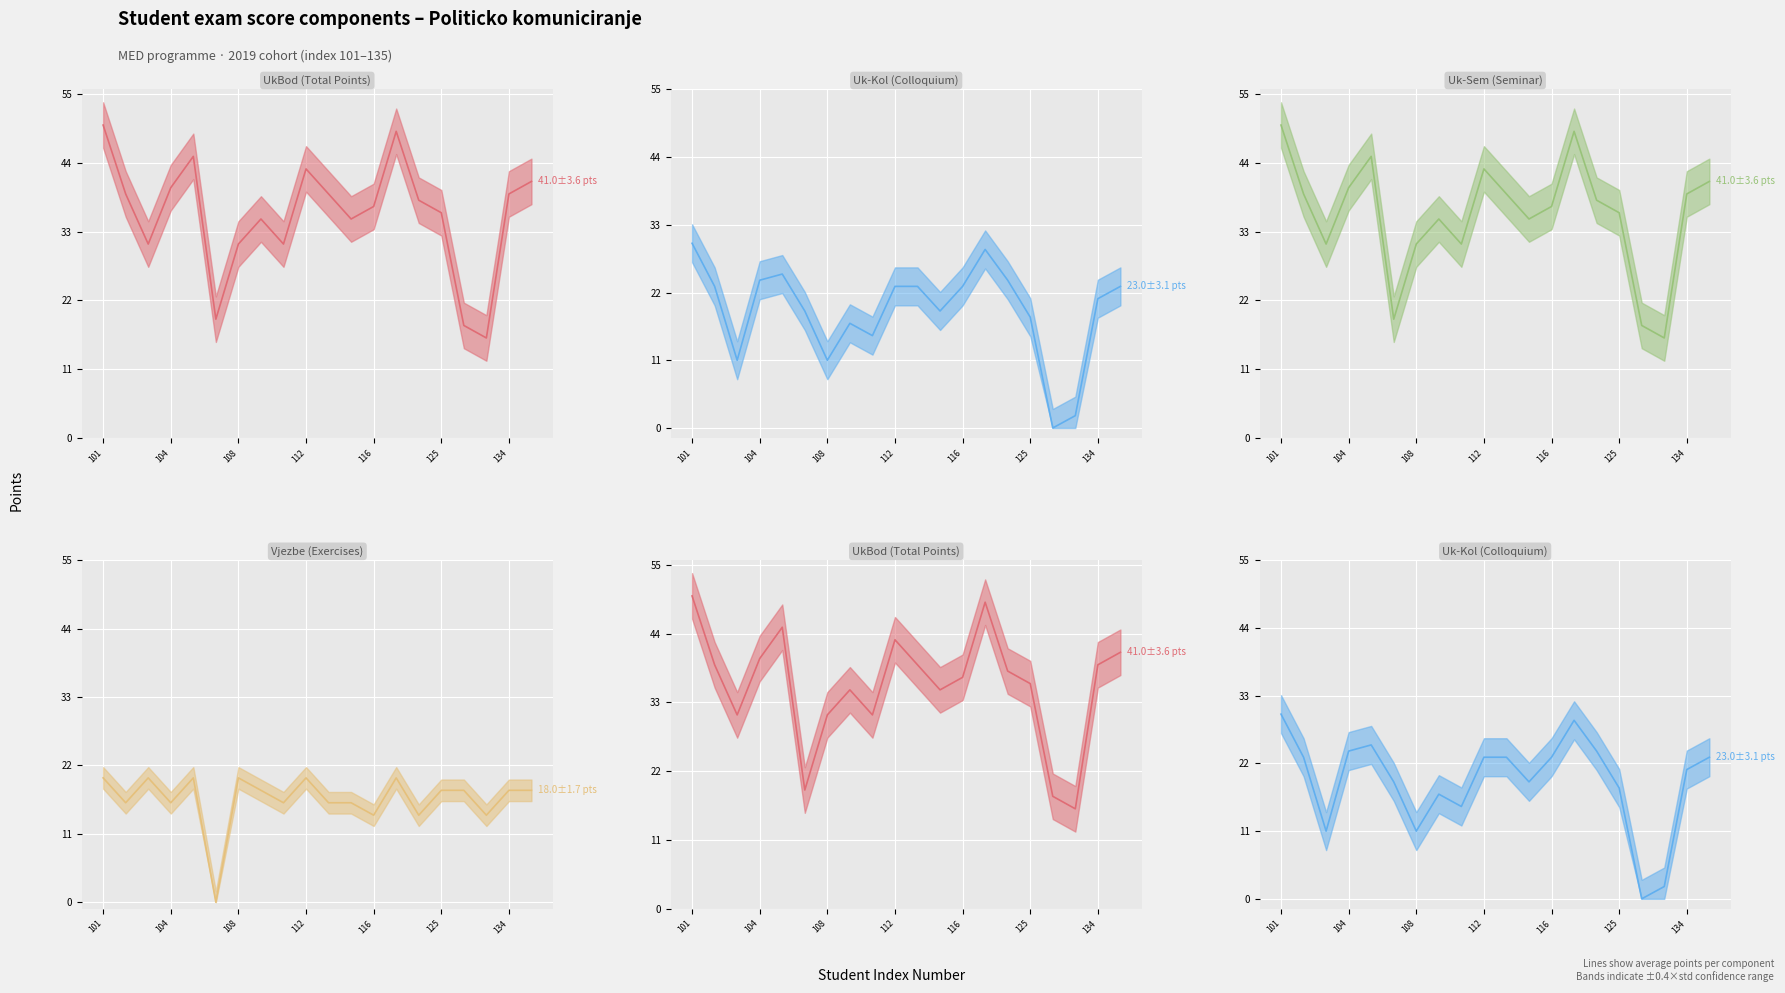

Which series has the widest spread of values?

UkBod (Total Points)